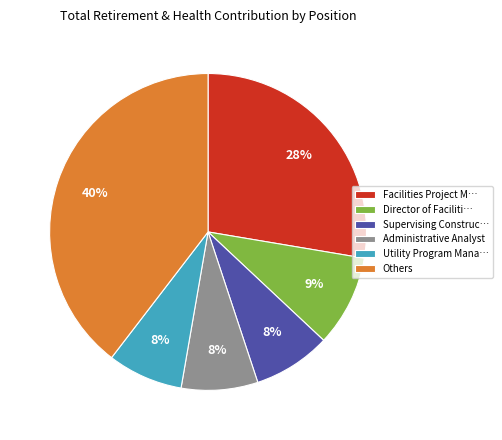

Combined, do Supervising Construc… and Administrative Analyst account for over 50%?

No